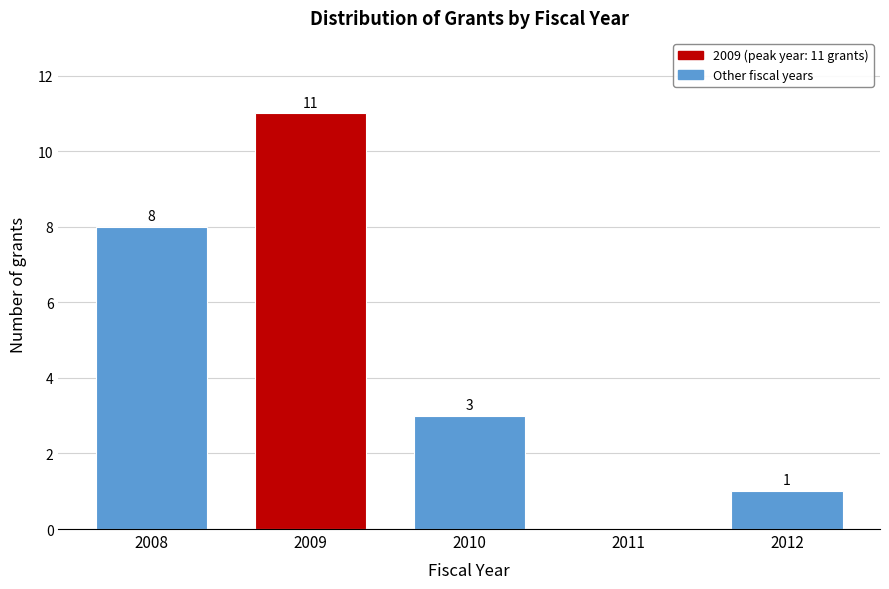

Reading left to right, what are all the values shown in this chart?

2008=8	2009=11	2010=3	2011=0	2012=1